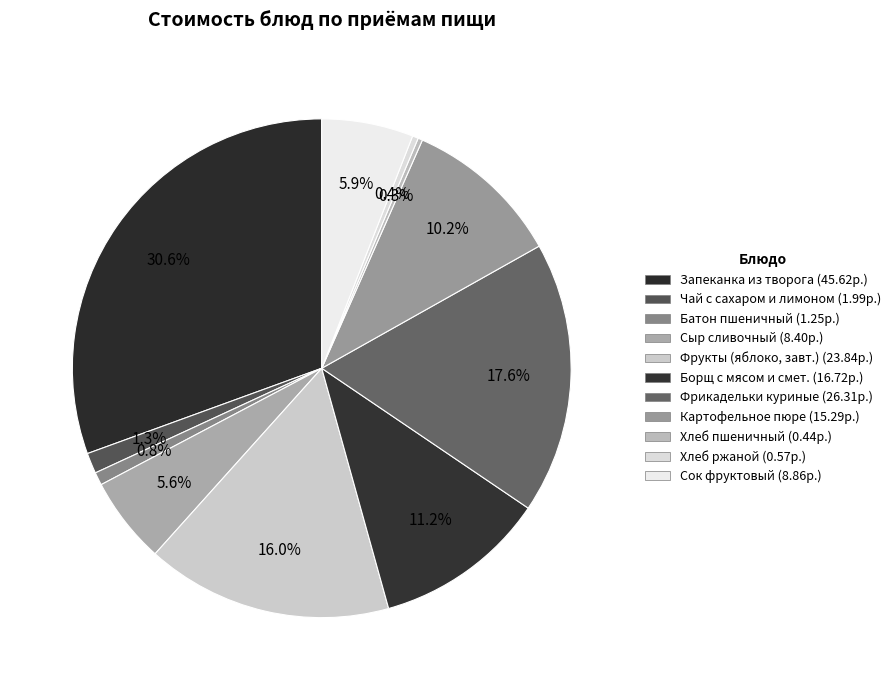

Which slice is the smallest?

Хлеб пшеничный